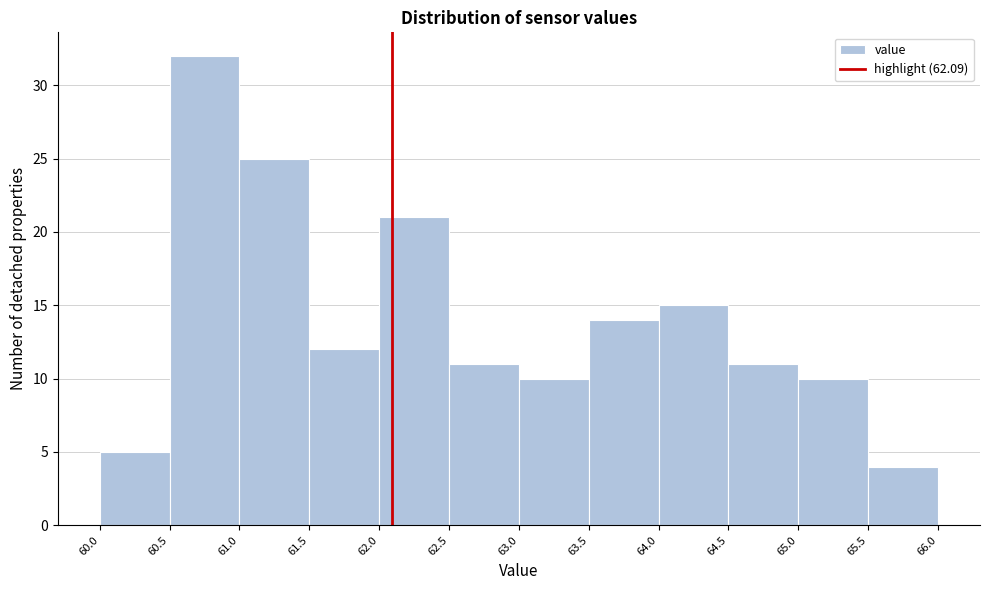

Which range on the x-axis has the tallest bar?

60.5 to 61.0